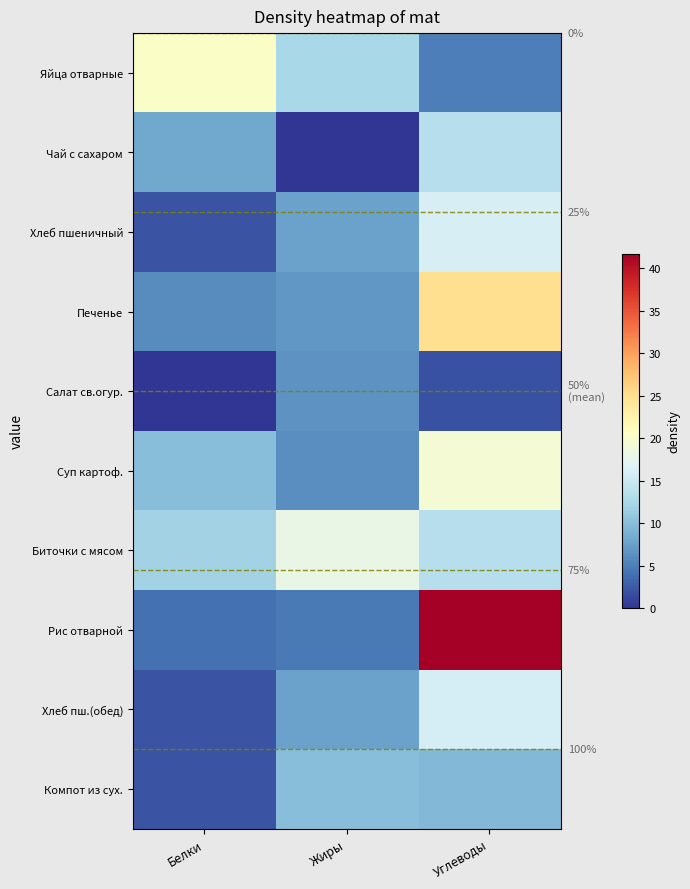

Rank the series at Белки from lowest to highest value.

Салат св.огур., Хлеб пшеничный, Хлеб пш.(обед), Компот из сух., Рис отварной, Печенье, Чай с сахаром, Суп картоф., Биточки с мясом, Яйца отварные